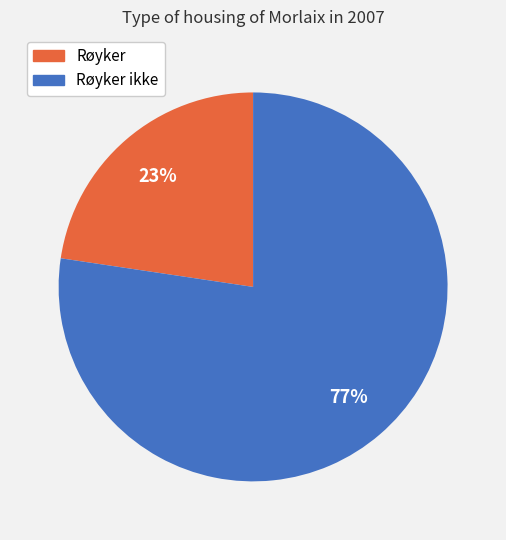

To the nearest percent, what is the average slice percentage?

50%